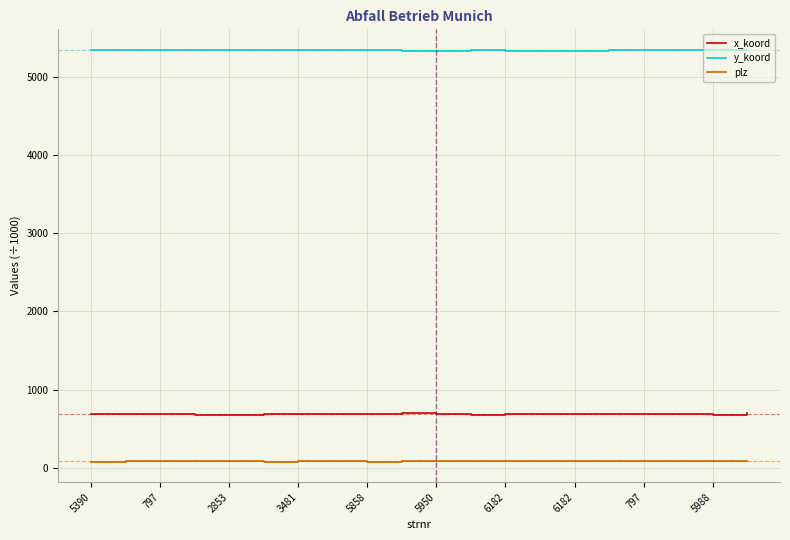

True or false: y_koord and plz intersect in this chart.

False